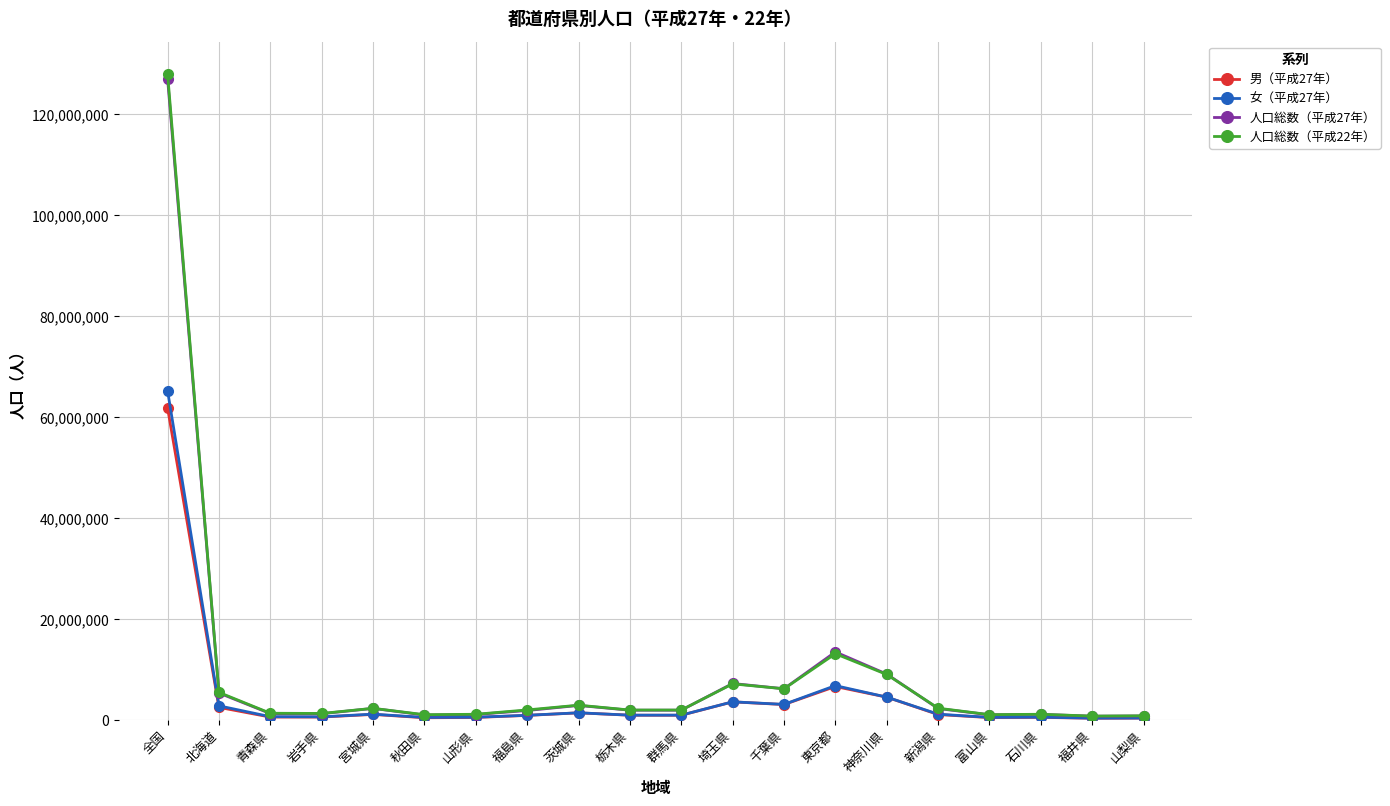

Which series has the widest spread of values?

人口総数（平成22年）